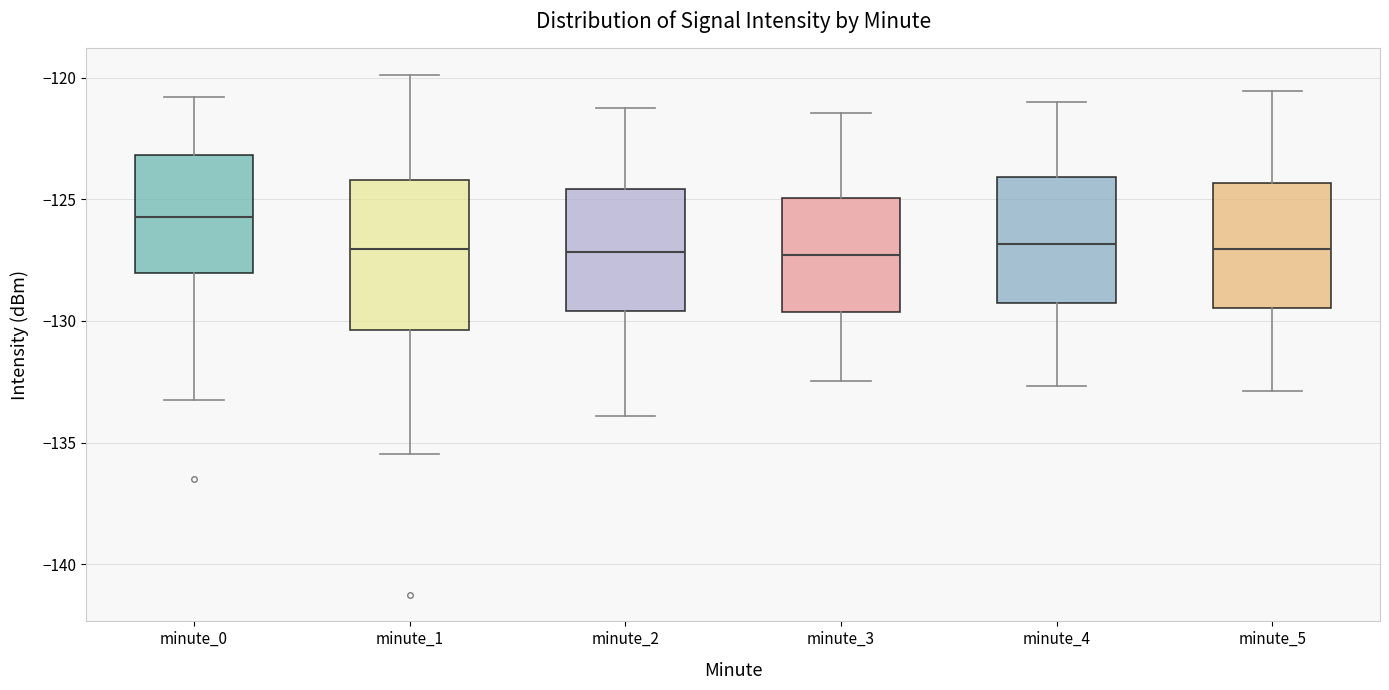

Which box is the tallest, from its lower edge to its upper edge?

minute_1